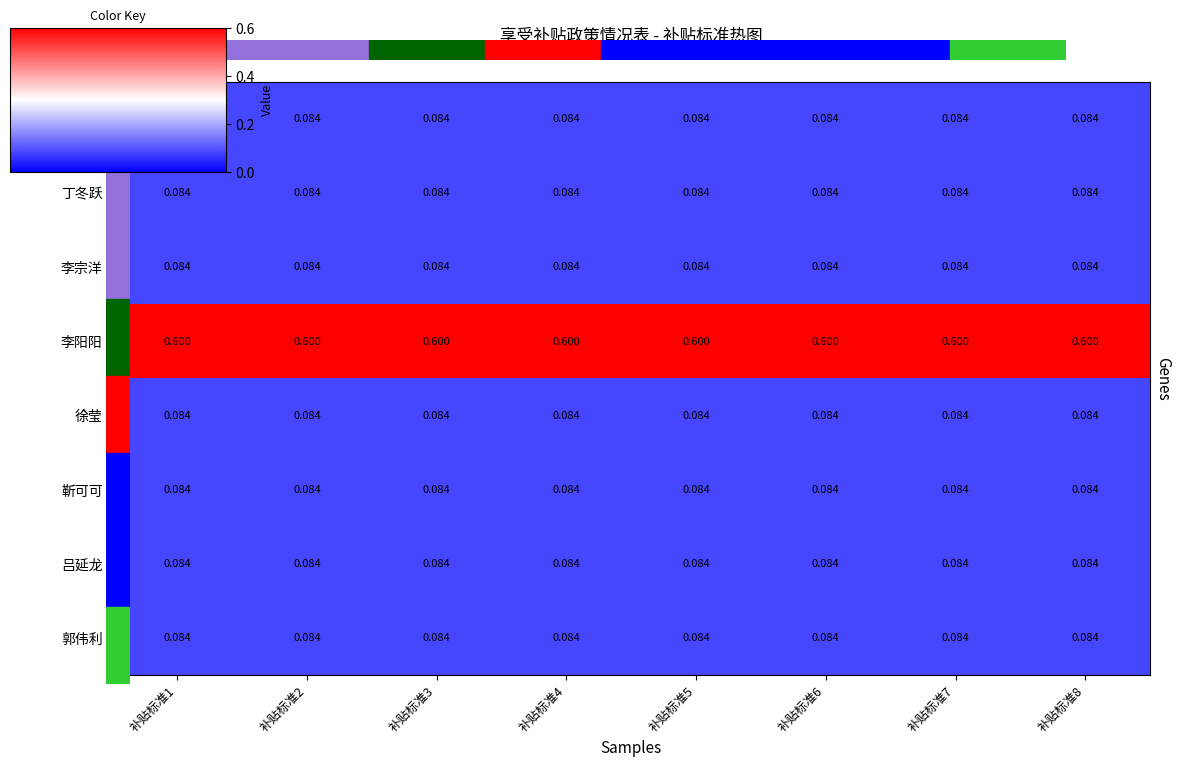

What is the spread (max minus min) of values at 补贴标准5?

0.5